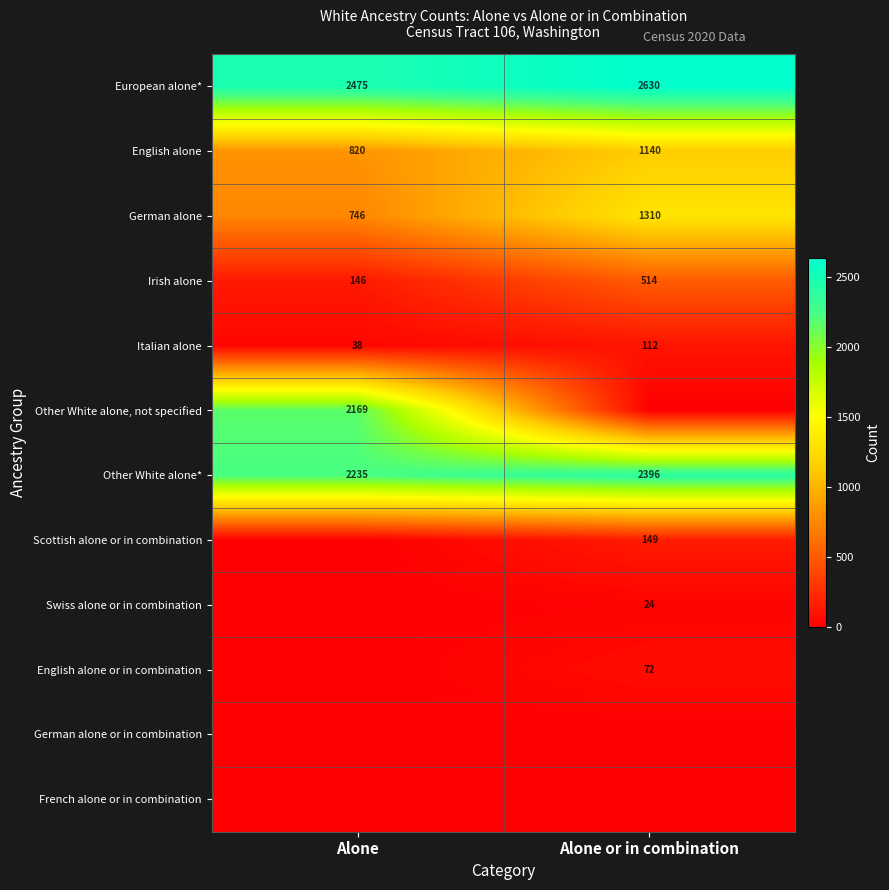

The Other White alone, not specified series shows 3326 at Alone. True or false?

False